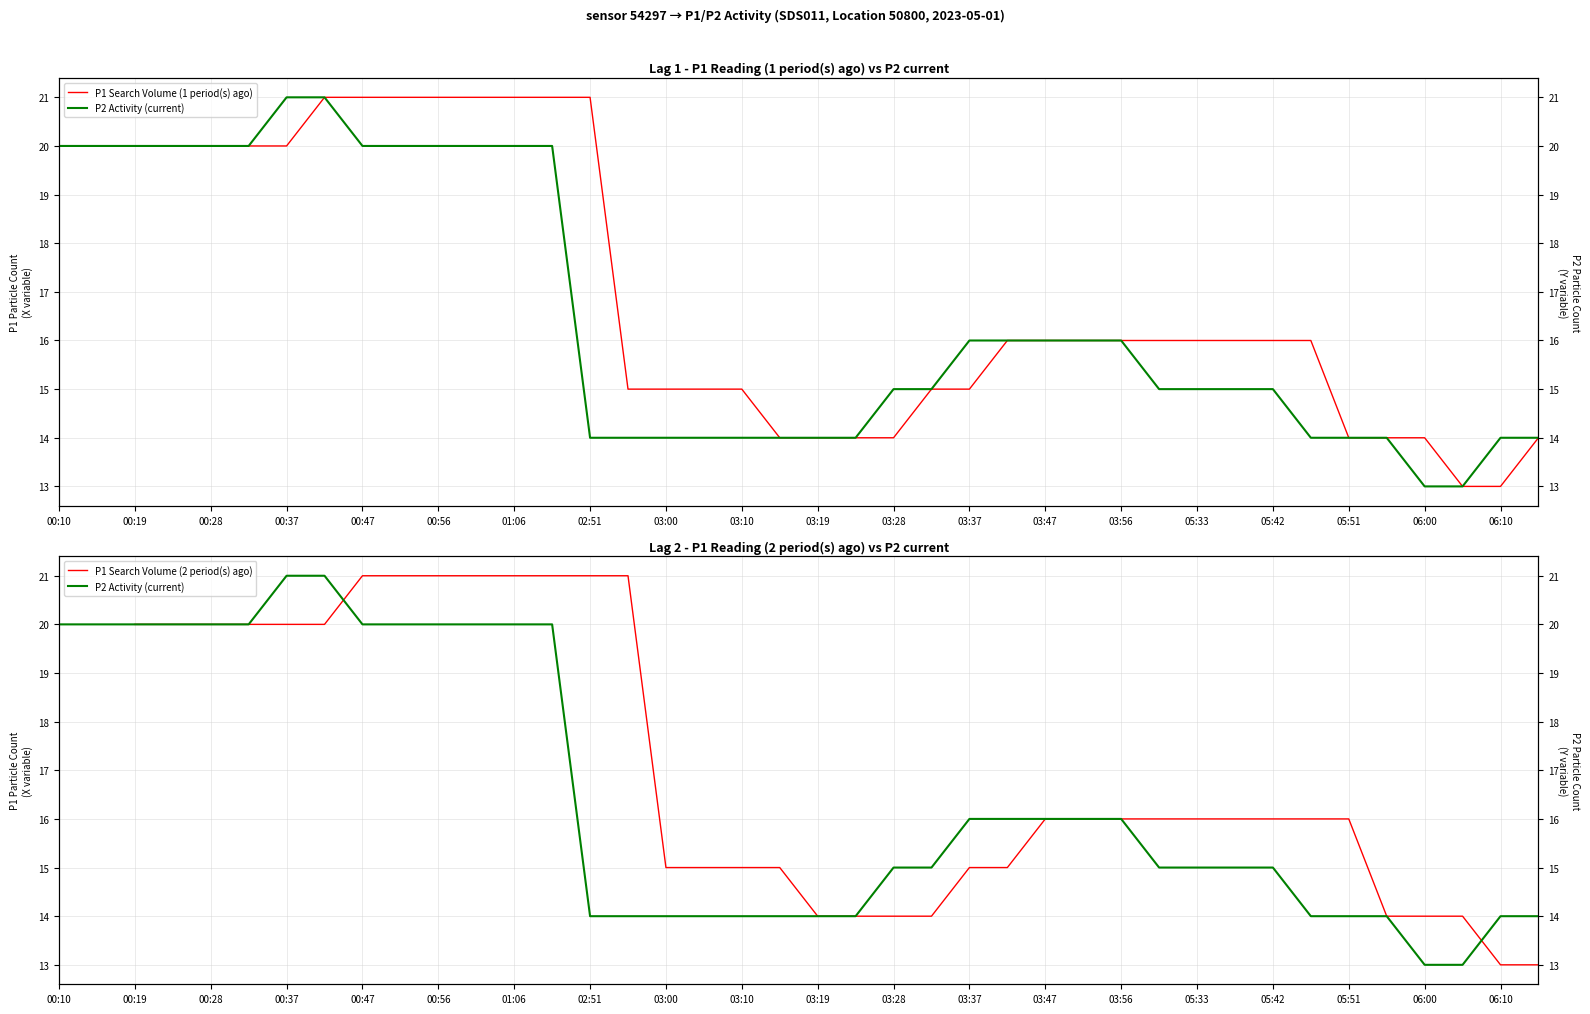

Rank the categories by P1 value from highest to lowest.

00:37, 00:42, 00:10, 00:14, 00:19, 00:24, 00:28, 00:33, 00:47, 00:51, 00:56, 01:01, 01:06, 01:12, 03:37, 03:42, 03:47, 03:51, 03:56, 03:28, 03:33, 05:28, 05:33, 05:37, 05:42, 02:51, 02:56, 03:00, 03:05, 03:10, 03:14, 03:19, 03:23, 05:47, 05:51, 05:56, 06:10, 06:14, 06:00, 06:05